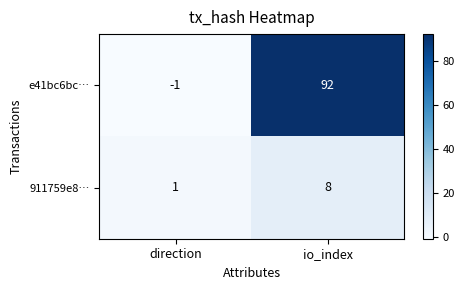

How many distinct data groups are displayed?

2